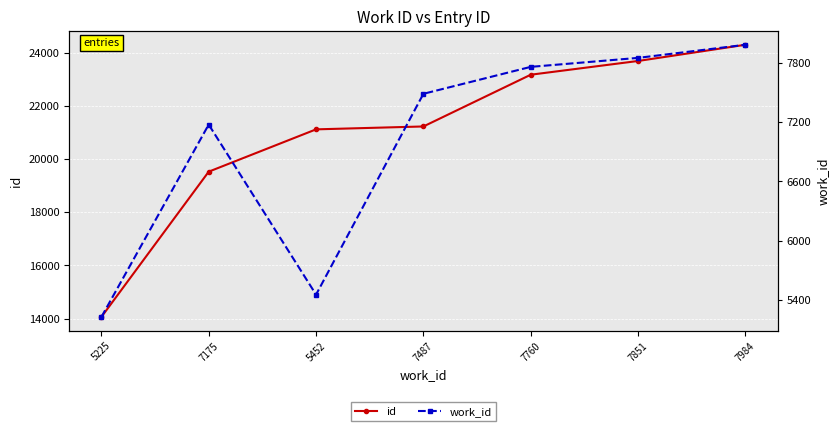

Which category has the lowest value in the work_id series?

5225